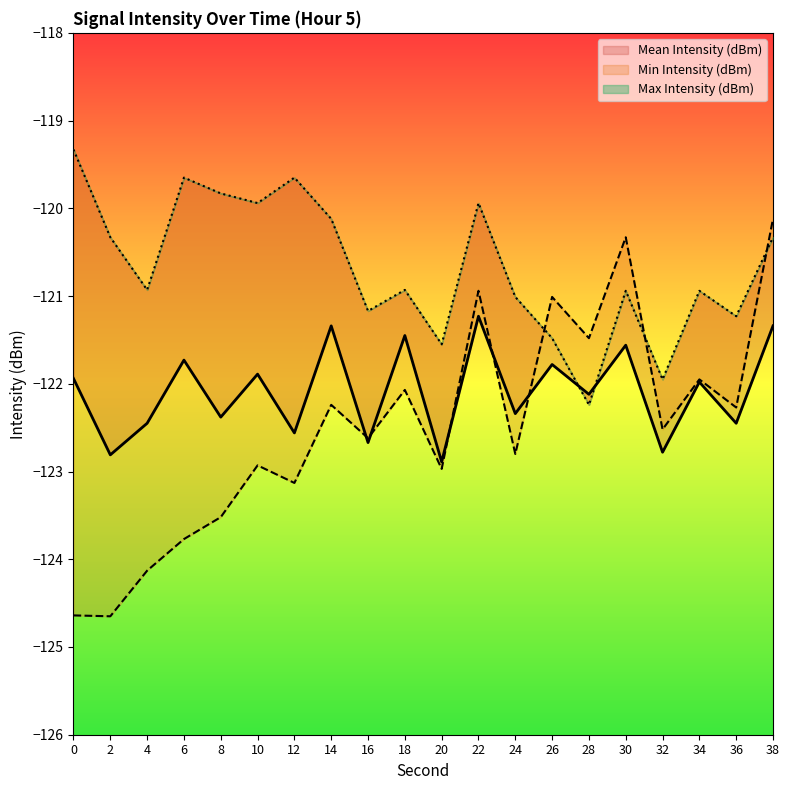

What is the difference between the Max Intensity (dBm) values at 10 and 36?

1.3